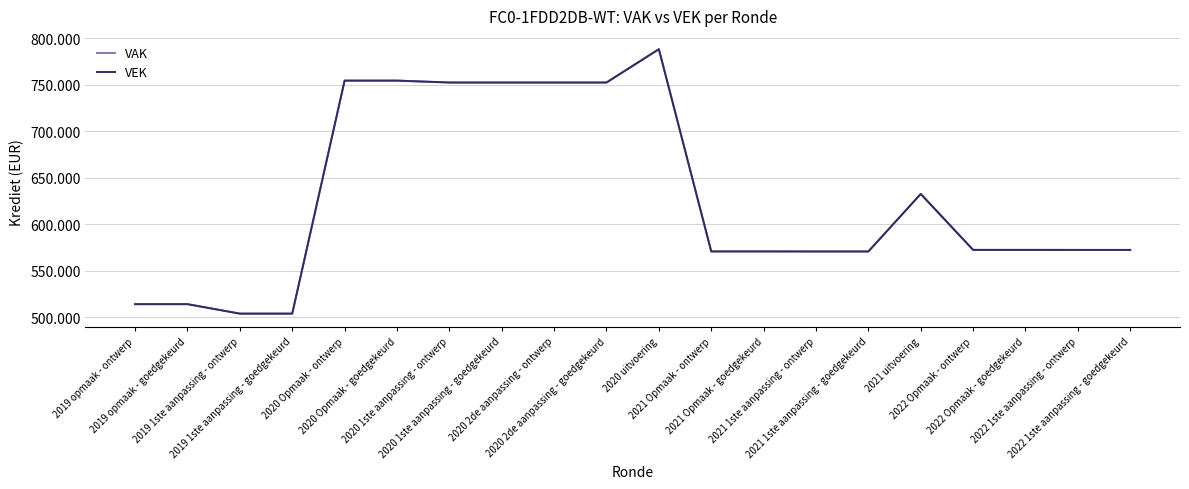

What is the difference between the second highest and minimum values in the VEK series?

250713